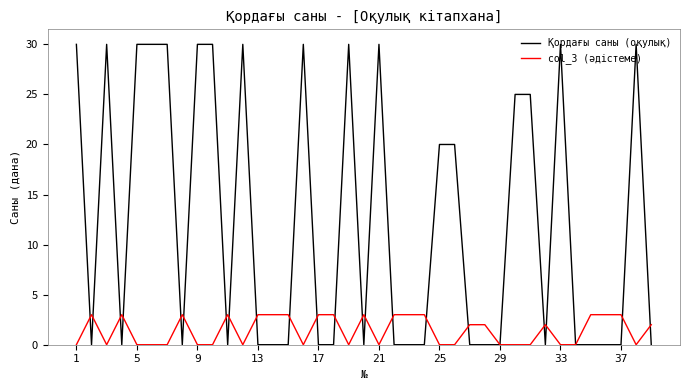

What is the greatest value displayed?

30